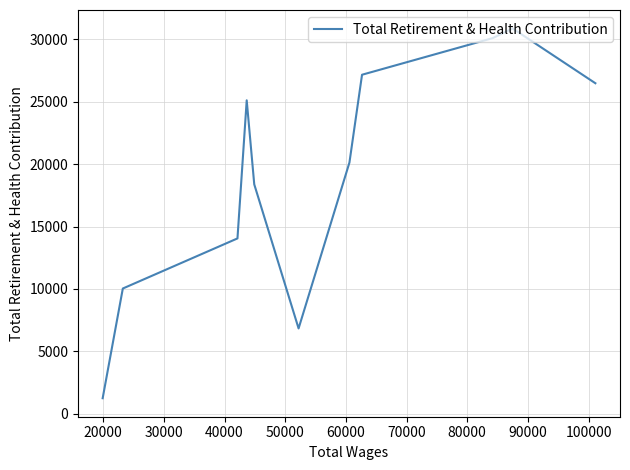

What is the smallest value displayed?

1257